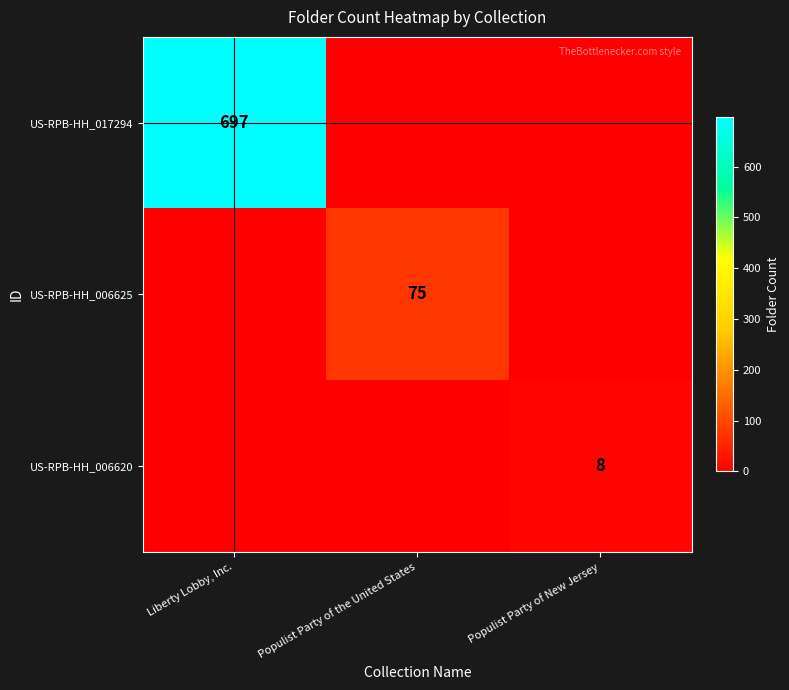

The US-RPB-HH_017294 series shows 697 at Liberty Lobby, Inc.. True or false?

True